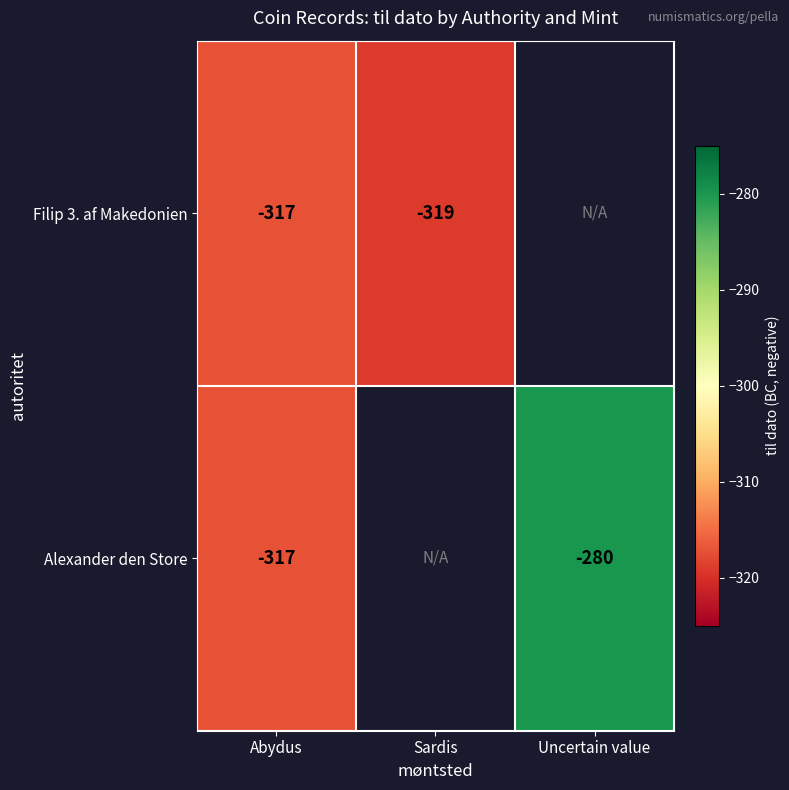

Is the value of Alexander den Store at Abydus greater than the value of Filip 3. af Makedonien at Sardis?

Yes